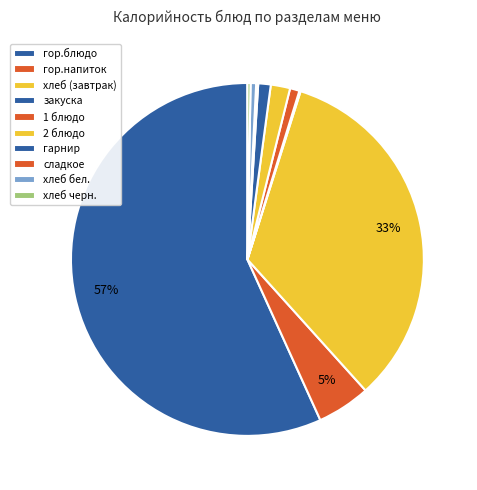

What is the change in value from хлеб (завтрак) to гарнир?

-176.8